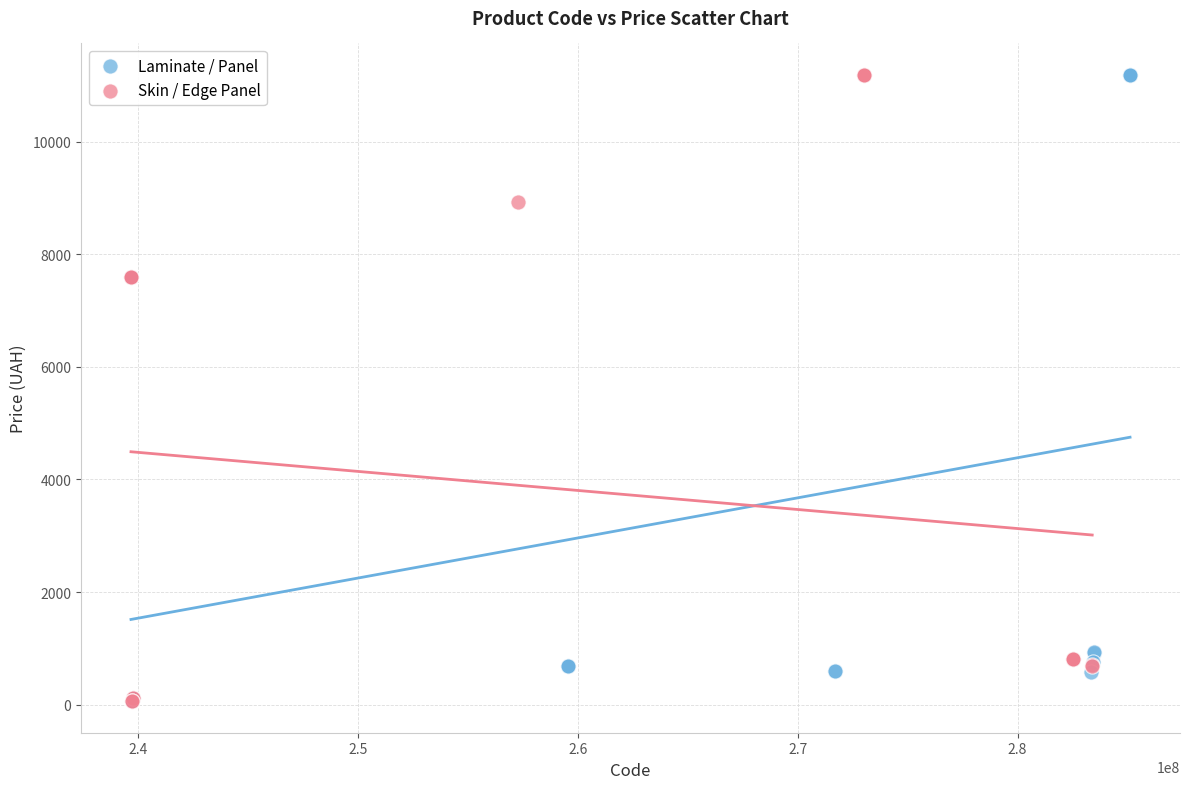

What are all the series names shown in the legend?

Laminate / Panel, Skin / Edge Panel